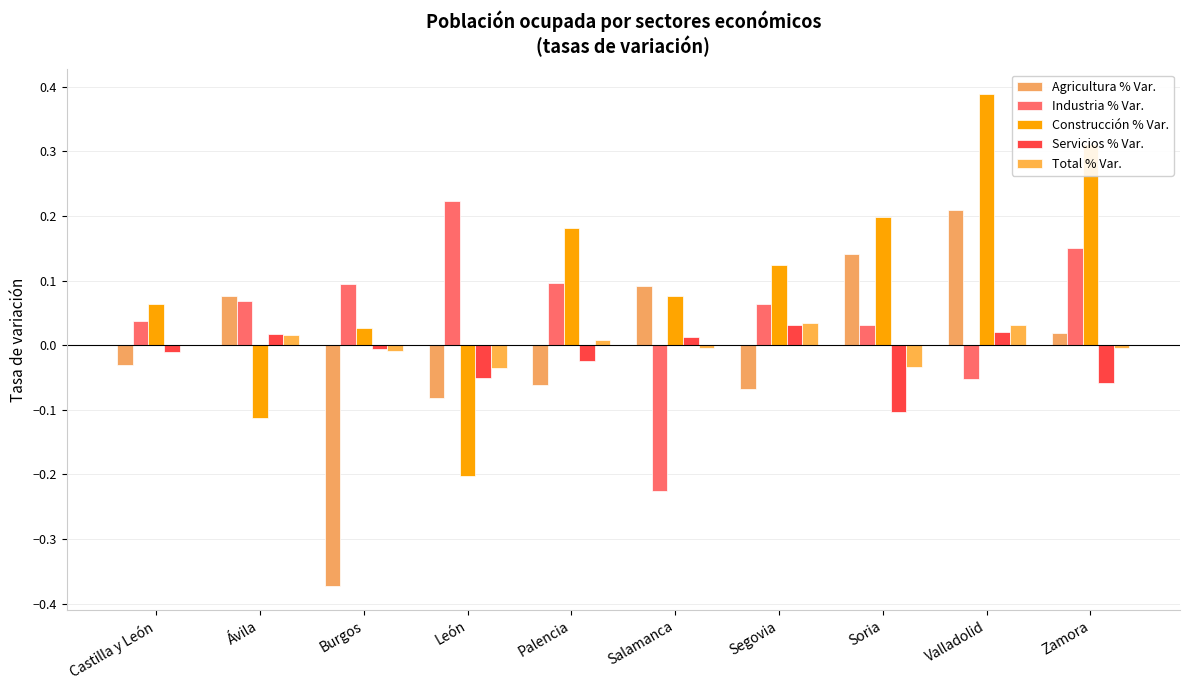

What are all the series names shown in the legend?

Agricultura % Var., Industria % Var., Construcción % Var., Servicios % Var., Total % Var.